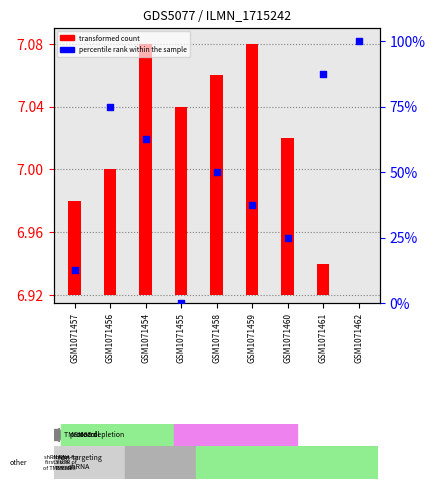

Which has a higher value, GSM1071458 or GSM1071461?

GSM1071461